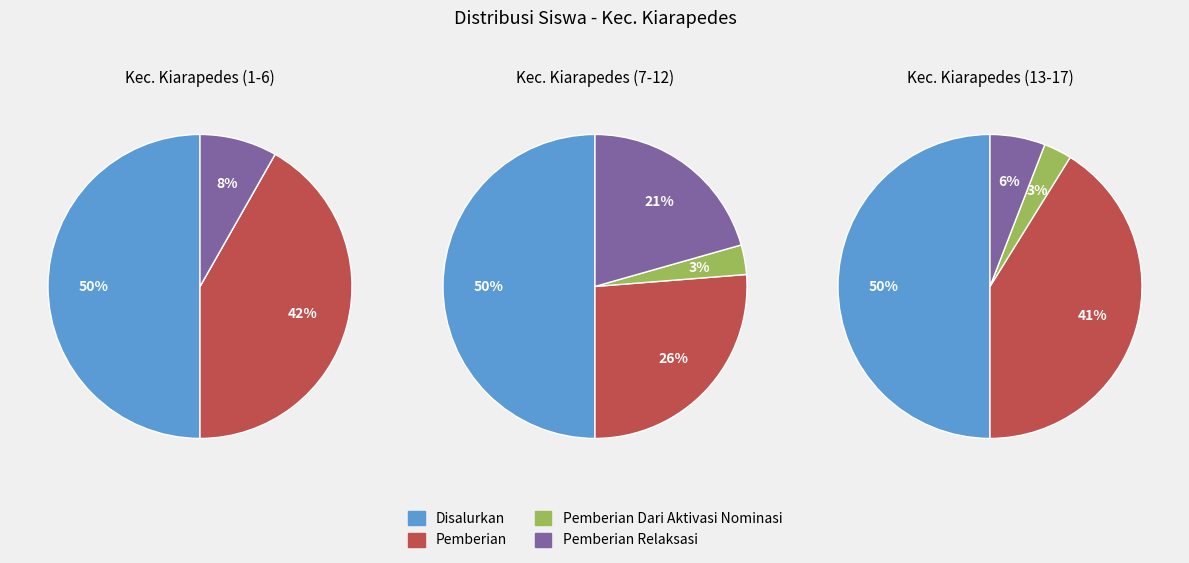

True or false: SDN 2 MEKARJAYA accounts for 1% of the total.

False